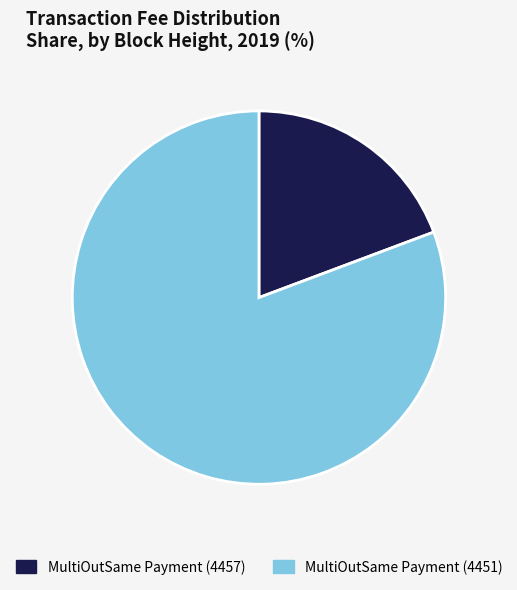

What is the ratio of the value at MultiOutSame Payment (4457) to the value at MultiOutSame Payment (4451)?

0.2